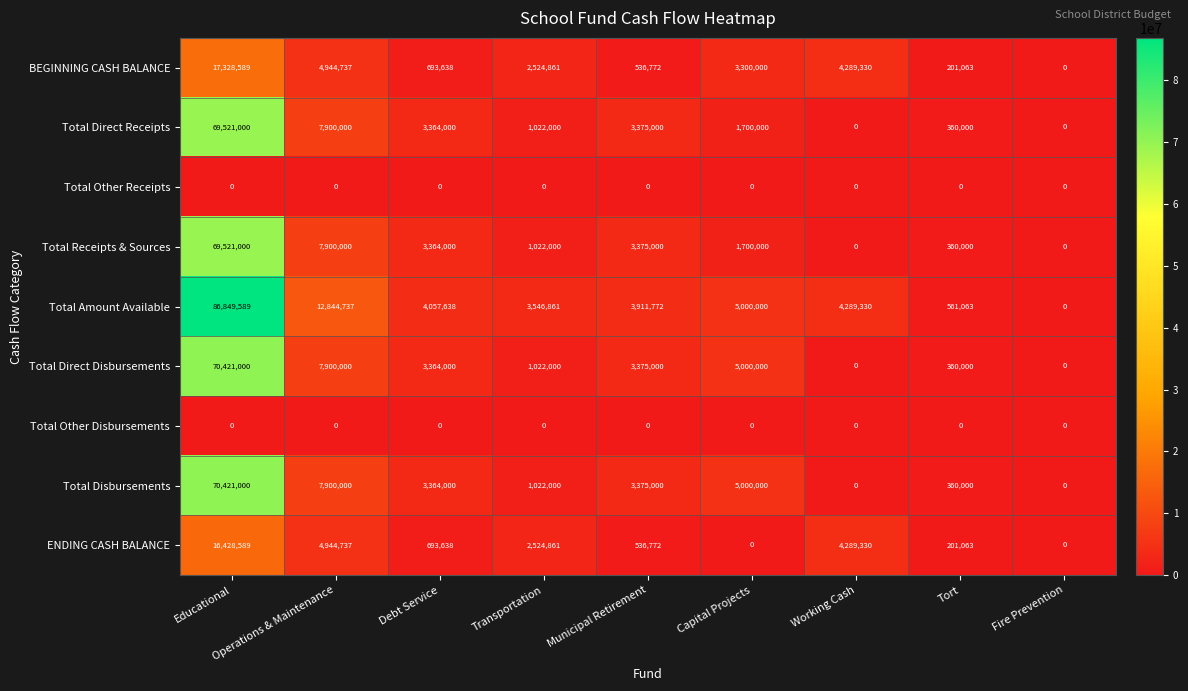

Which series changed the most between Educational and Operations & Maintenance?

Total Amount Available